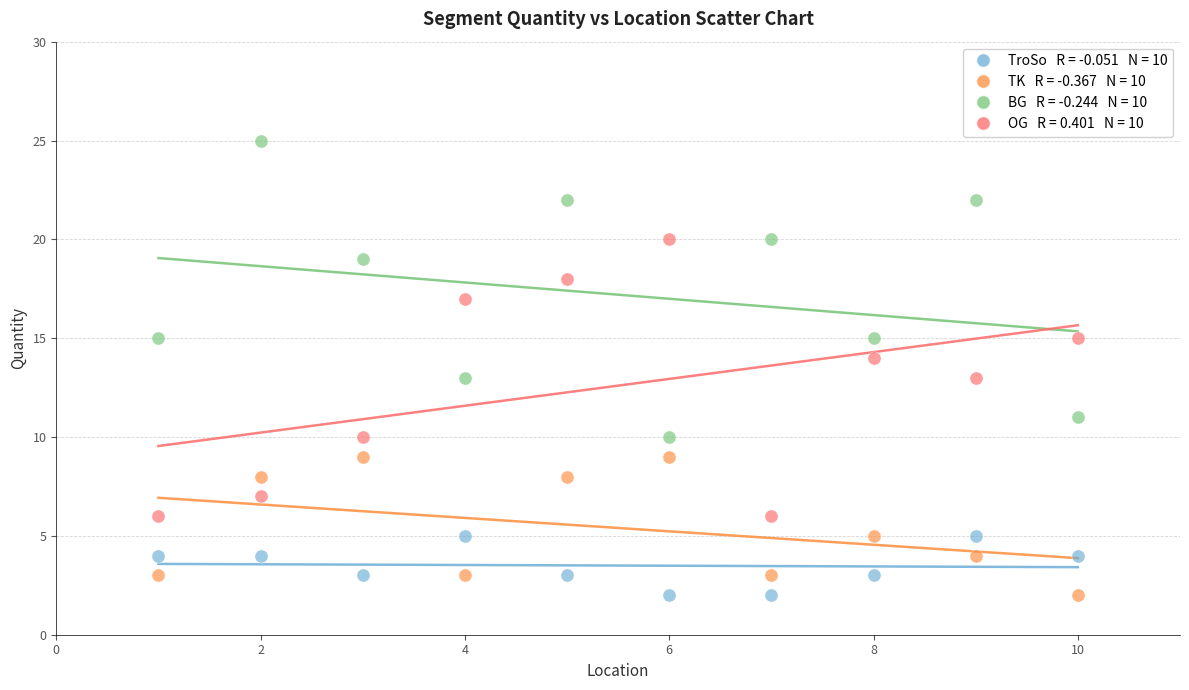

Across all data points, what is the range of Y values (max minus min)?

23